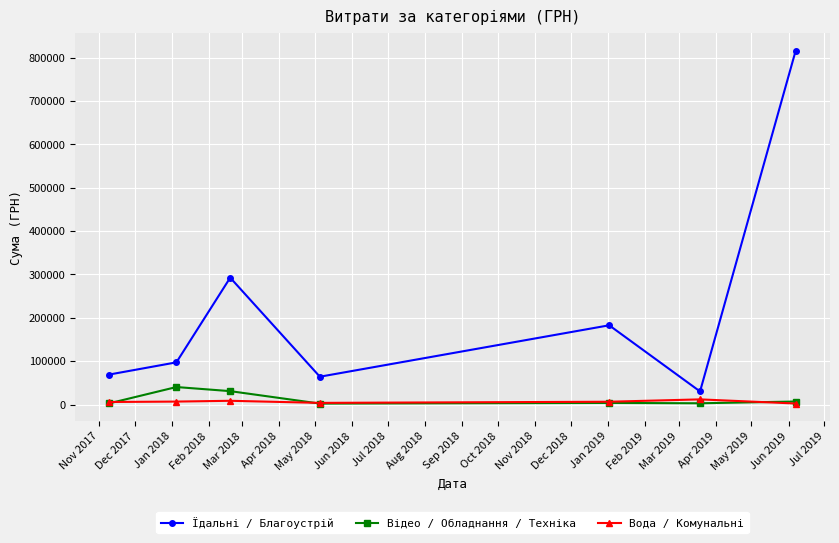

Which series has the largest total across all categories?

Їдальні / Благоустрій